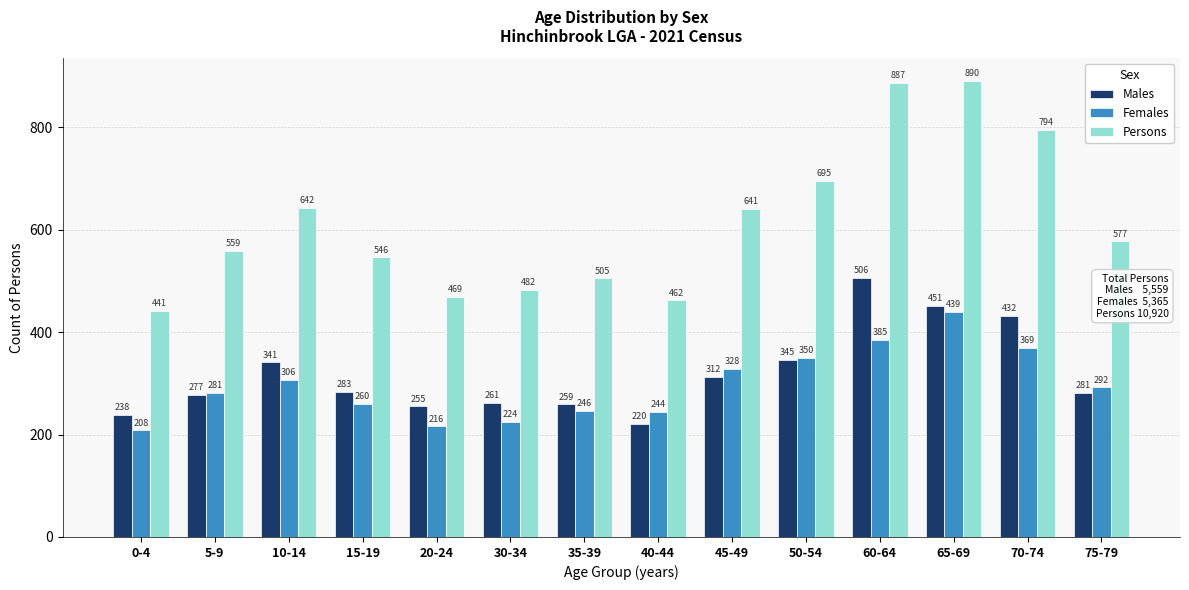

What is the value of the Females bar at the 5th from the left?

216